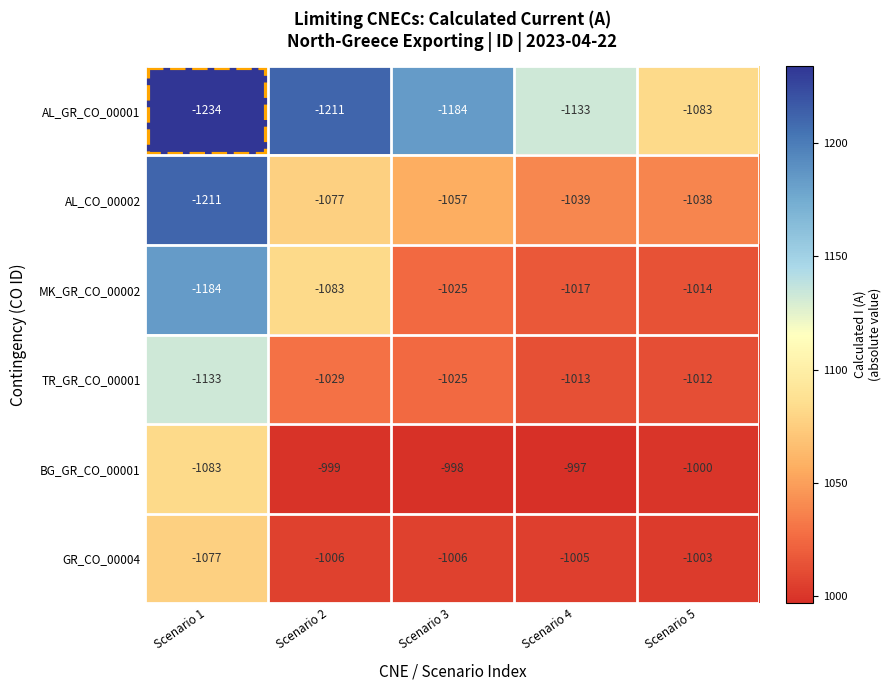

Which label corresponds to the smallest value in the chart?

Scenario 1